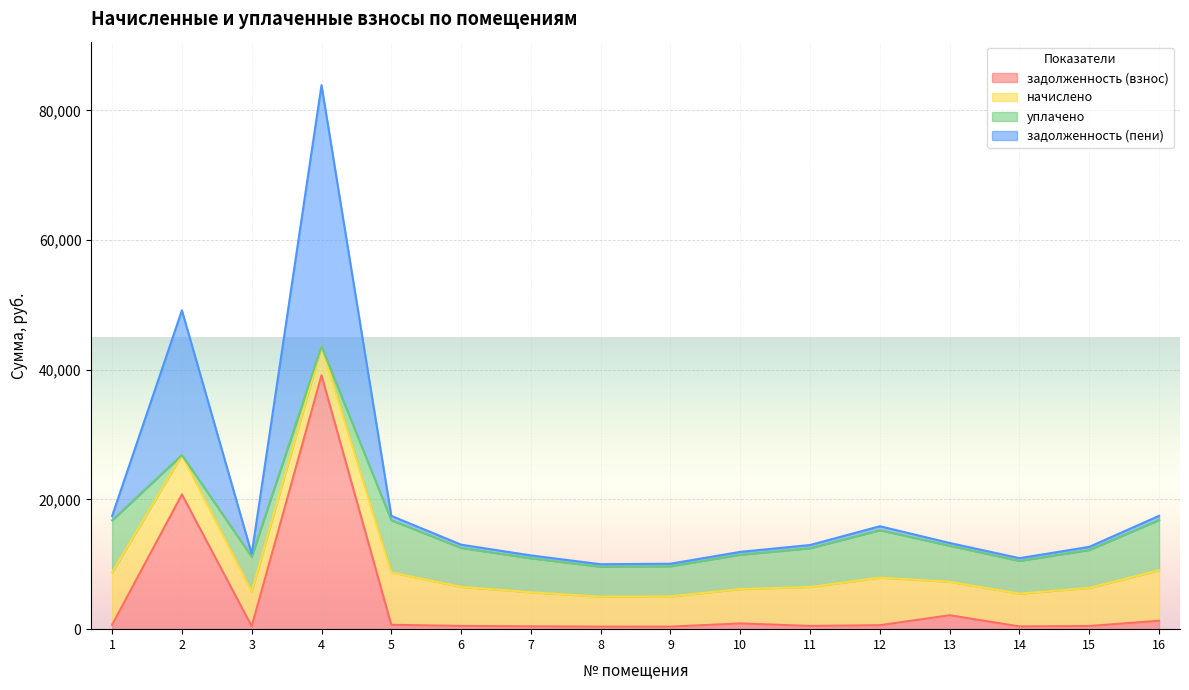

At which category is the sum across all series the highest?

4